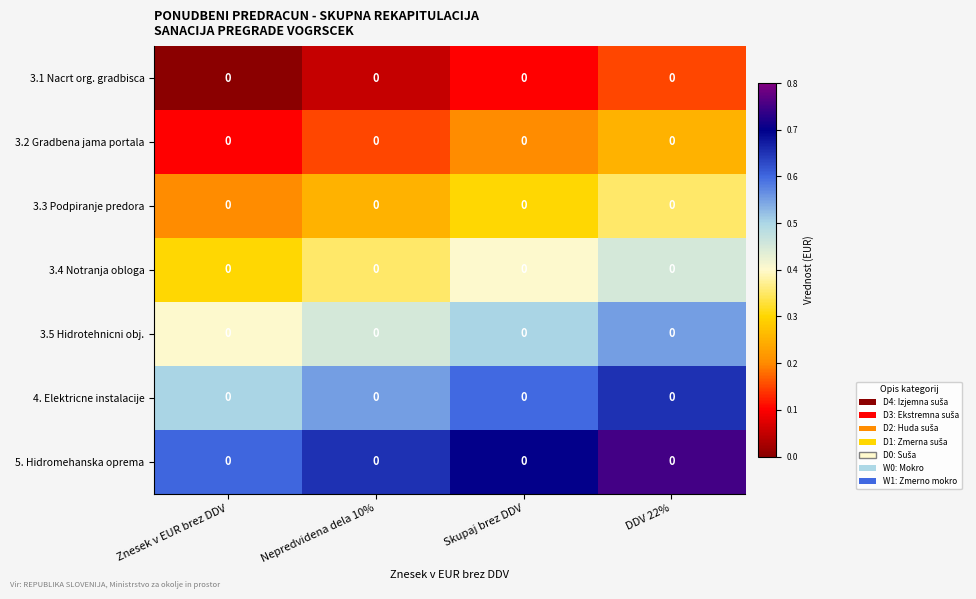

Rank the series at Znesek v EUR brez DDV from highest to lowest value.

5. Hidromehanska oprema, 4. Elektricne instalacije, 3.5 Hidrotehnicni obj., 3.4 Notranja obloga, 3.3 Podpiranje predora, 3.2 Gradbena jama portala, 3.1 Nacrt org. gradbisca